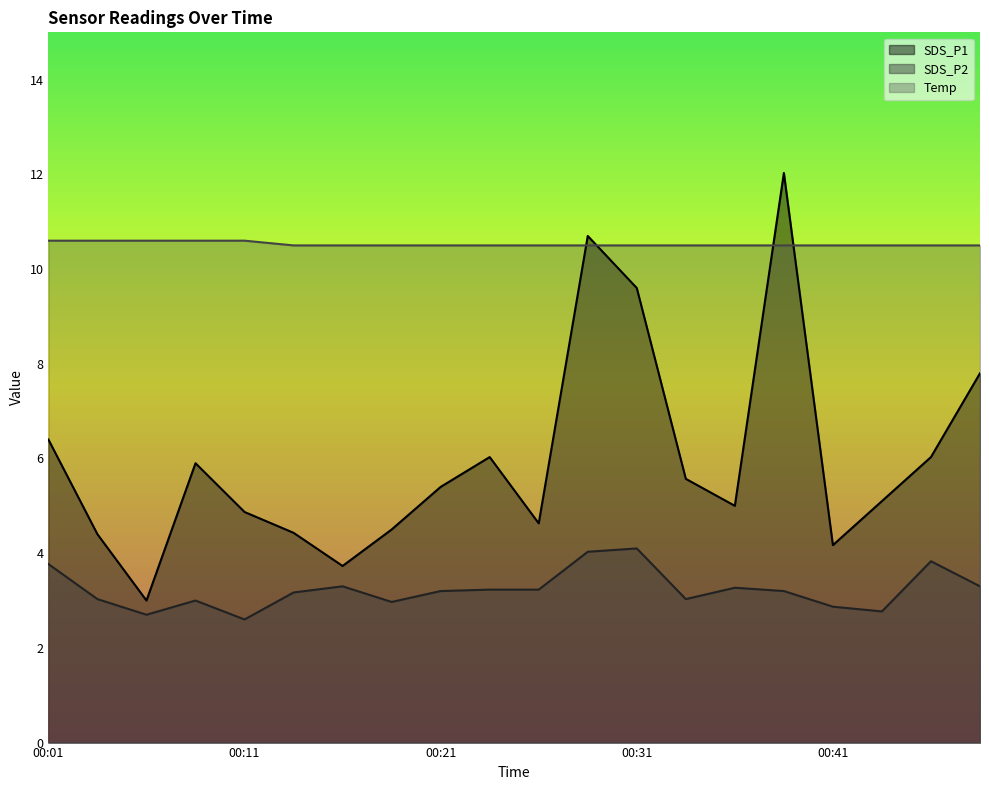

Count the number of categories in the chart.

20